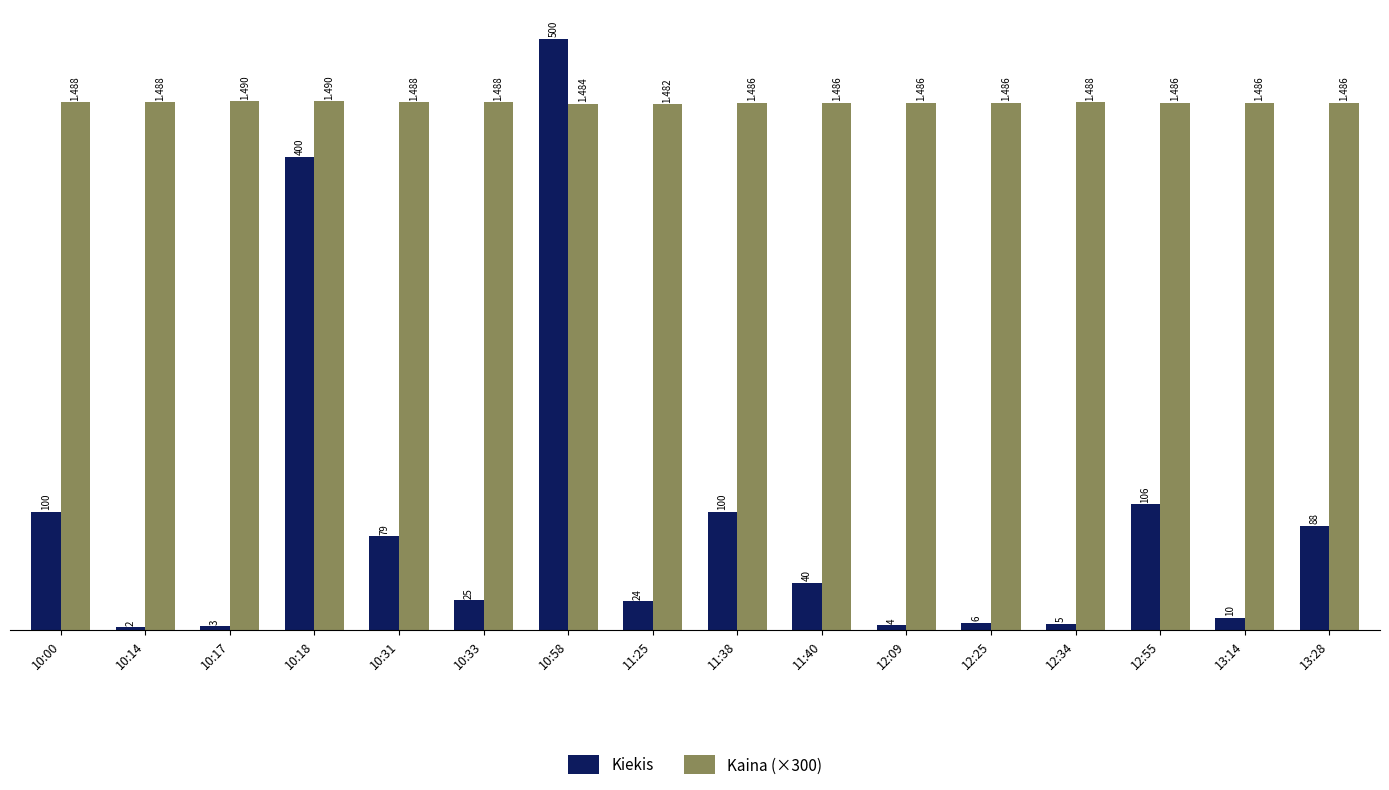

What is the greatest value displayed?

500.0